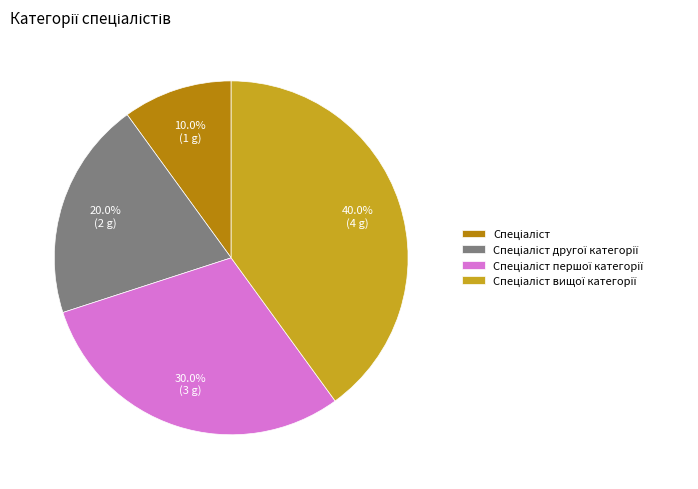

Does any single category account for the majority?

No